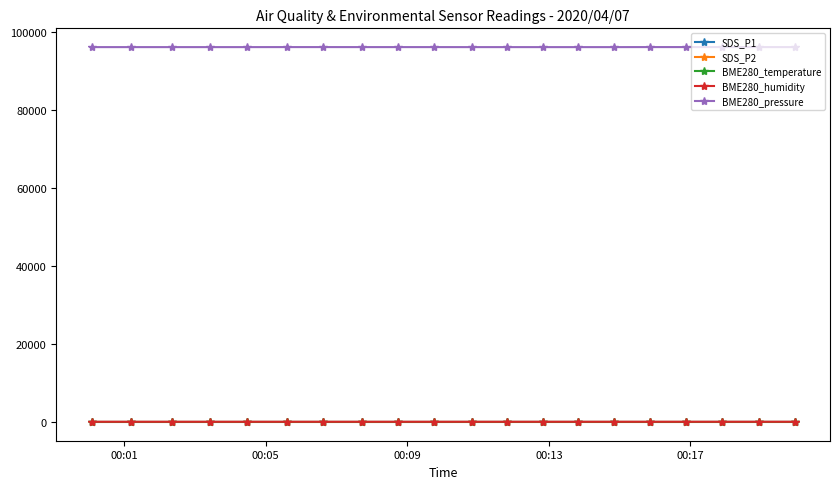

True or false: BME280_pressure and SDS_P2 cross at least once.

False